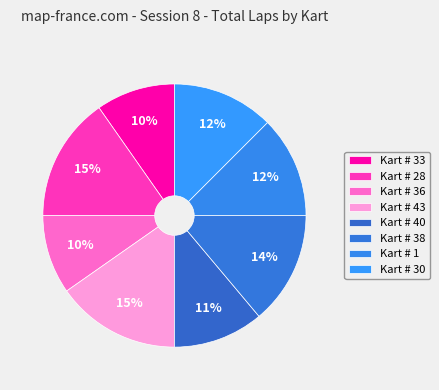

How many segments does this pie chart have?

8